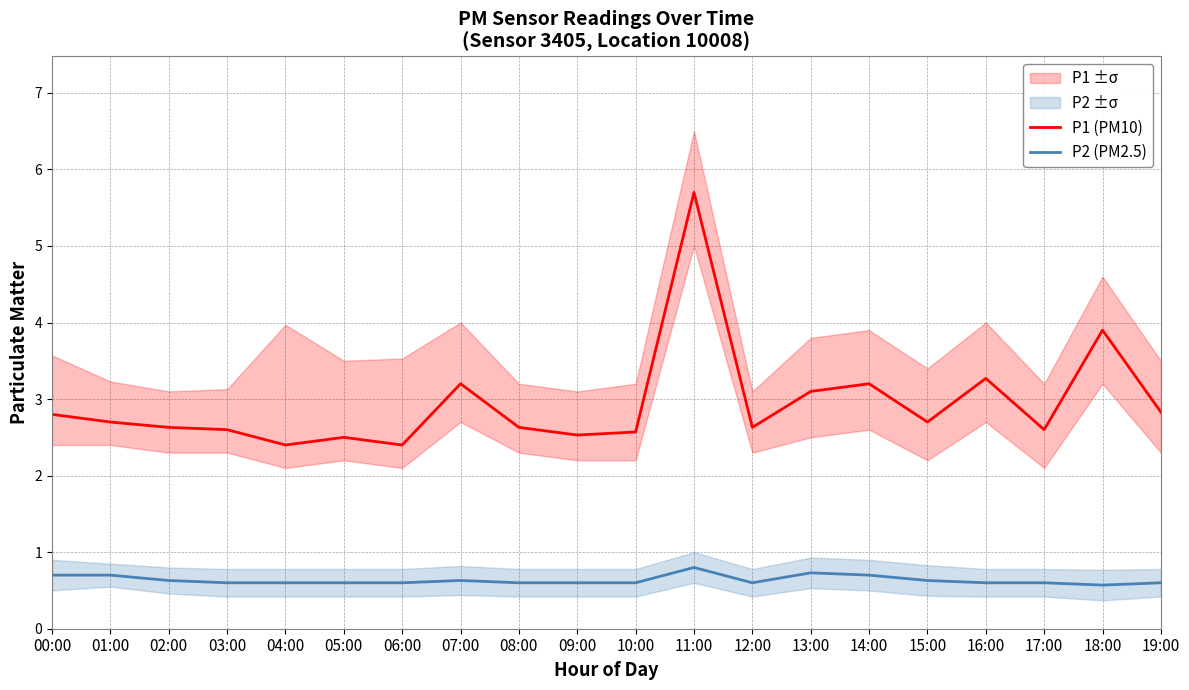

Does the chart have visible grid lines?

Yes